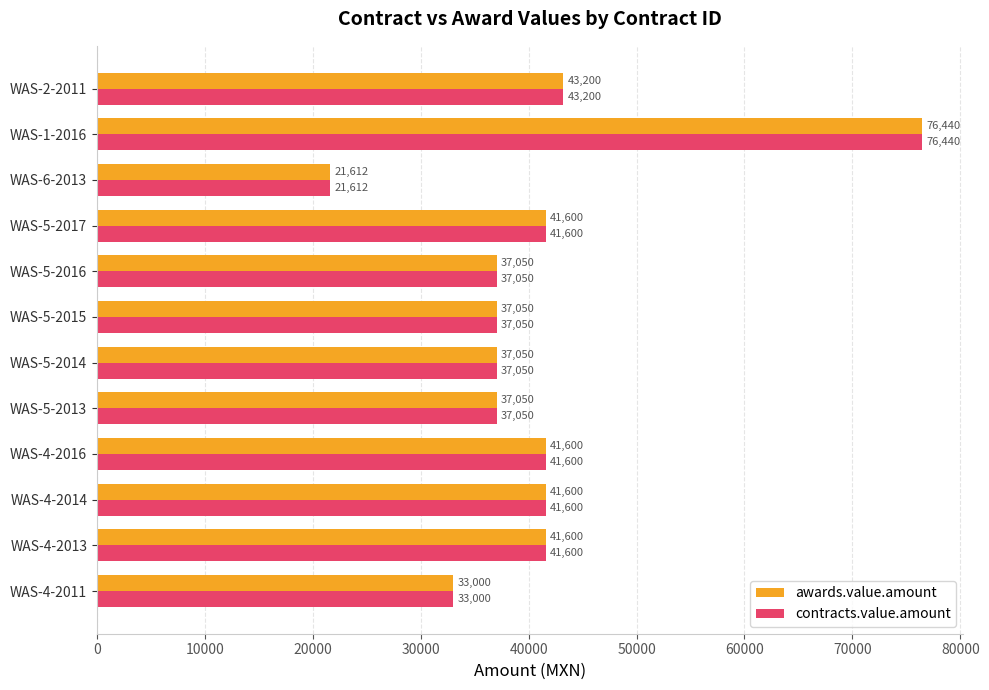

True or false: awards.value.amount has a value of 55351.5 at WAS-5-2014.

False